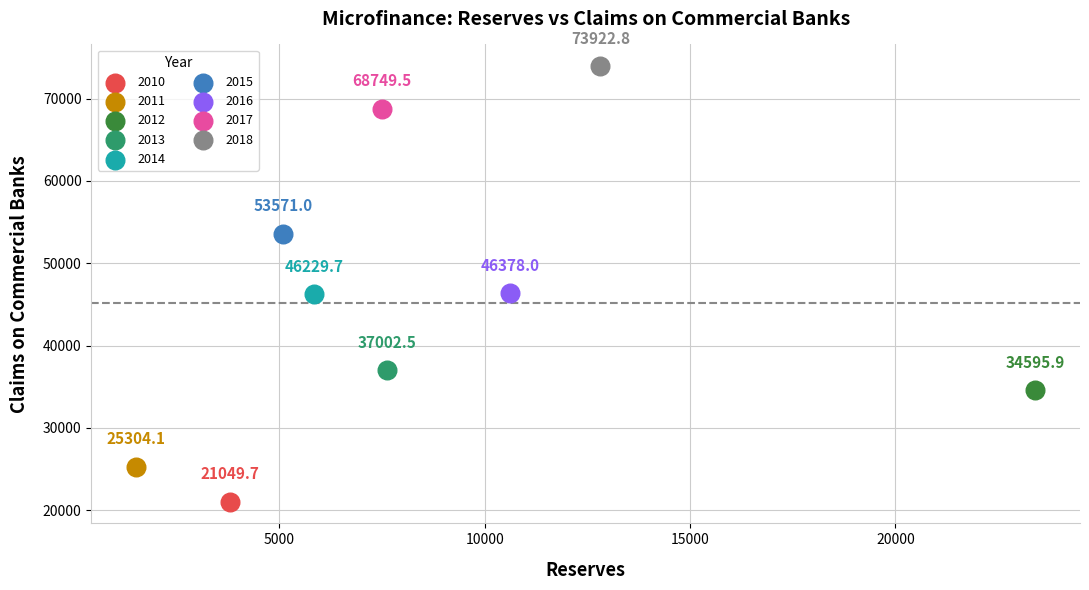

Which series reaches the minimum Y coordinate?

2010